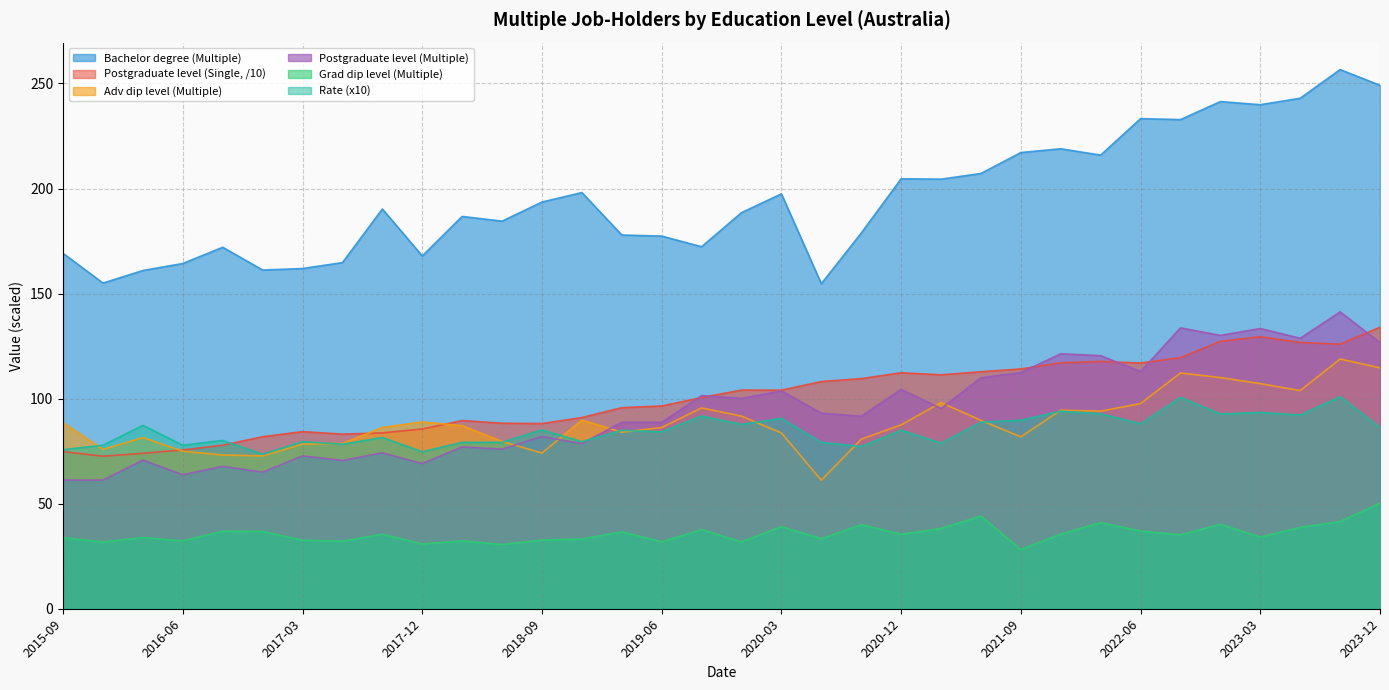

At which category does Grad dip level (Multiple) reach its first local peak?

2016-03